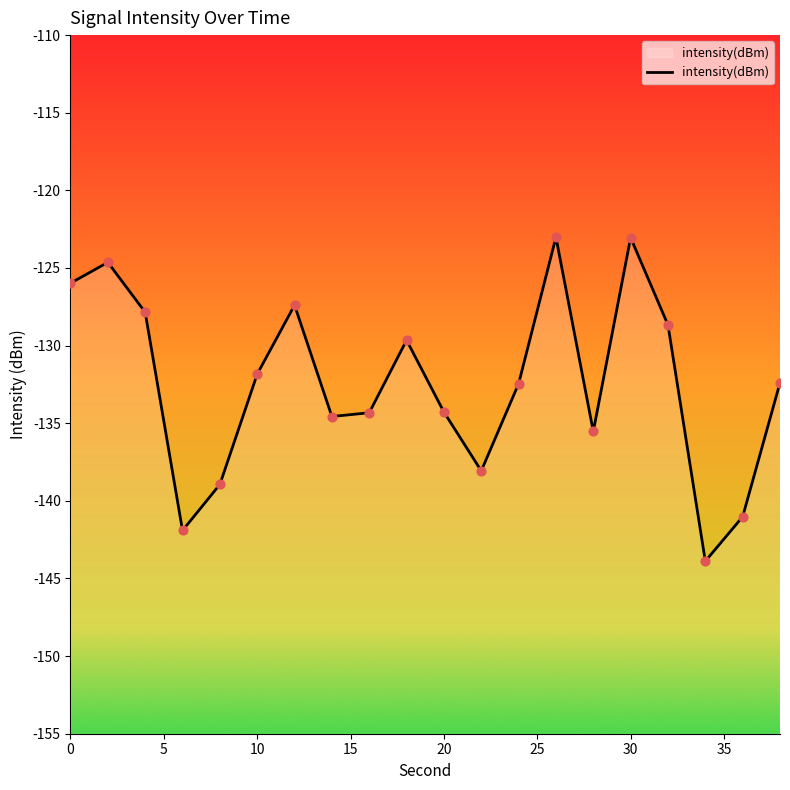

What is the change in value from 10 to 22?

-6.2